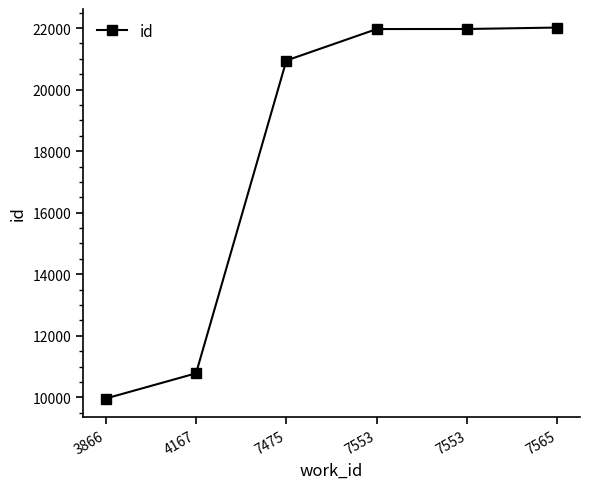

How many data points are less than 21967?

3